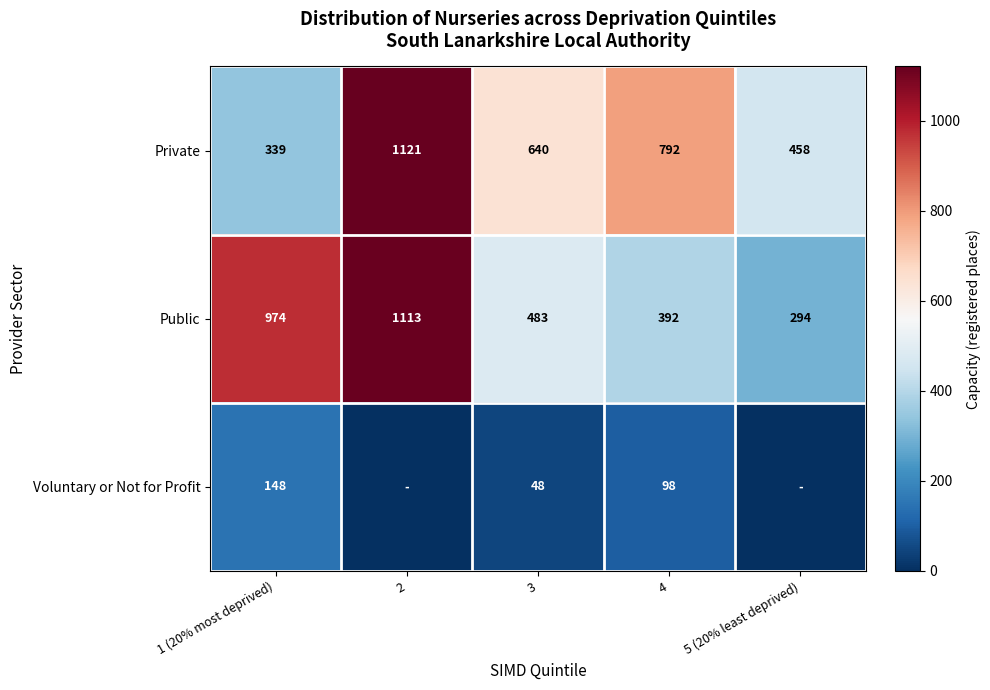

What is the average value of the Private series?

670